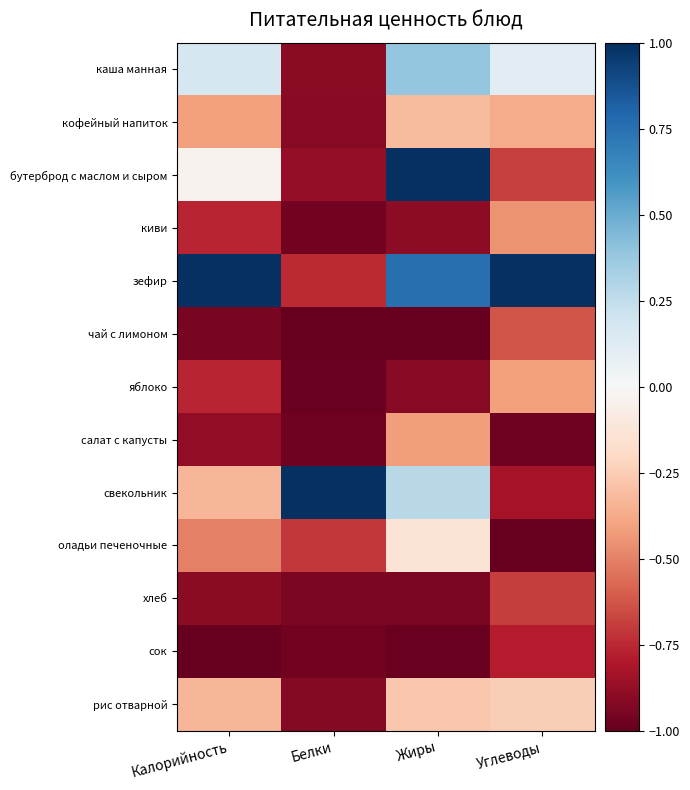

How many series are shown in this chart?

13